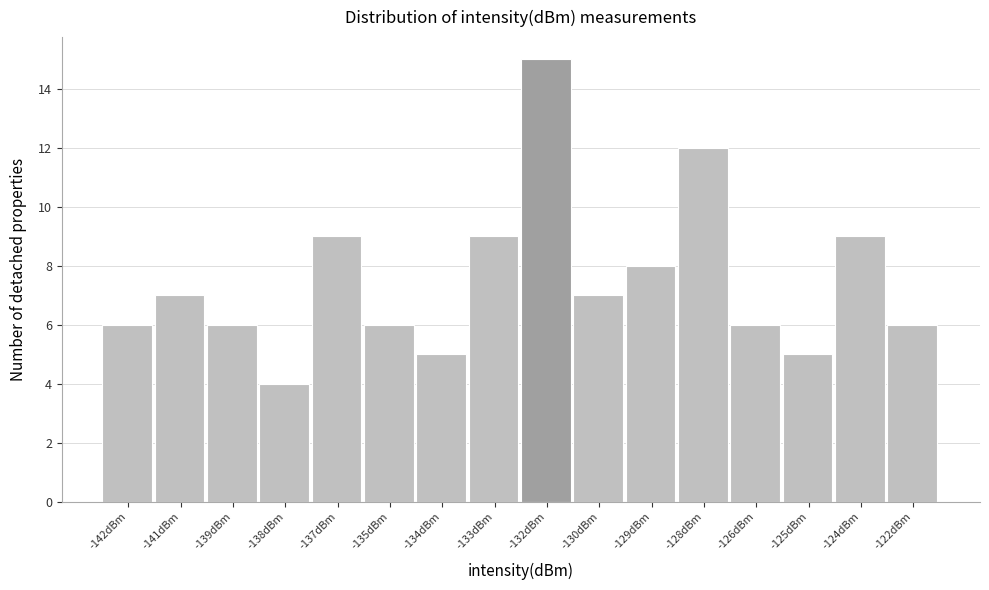

Reading left to right, list all the values displayed in this chart.

6	7	6	4	9	6	5	9	15	7	8	12	6	5	9	6